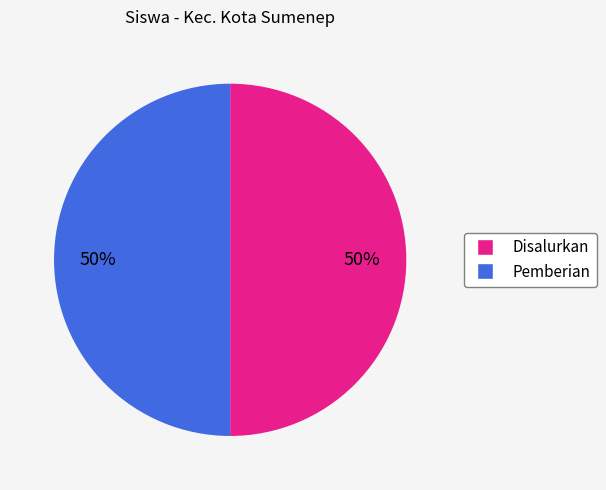

To the nearest percent, what is the average slice percentage?

50%